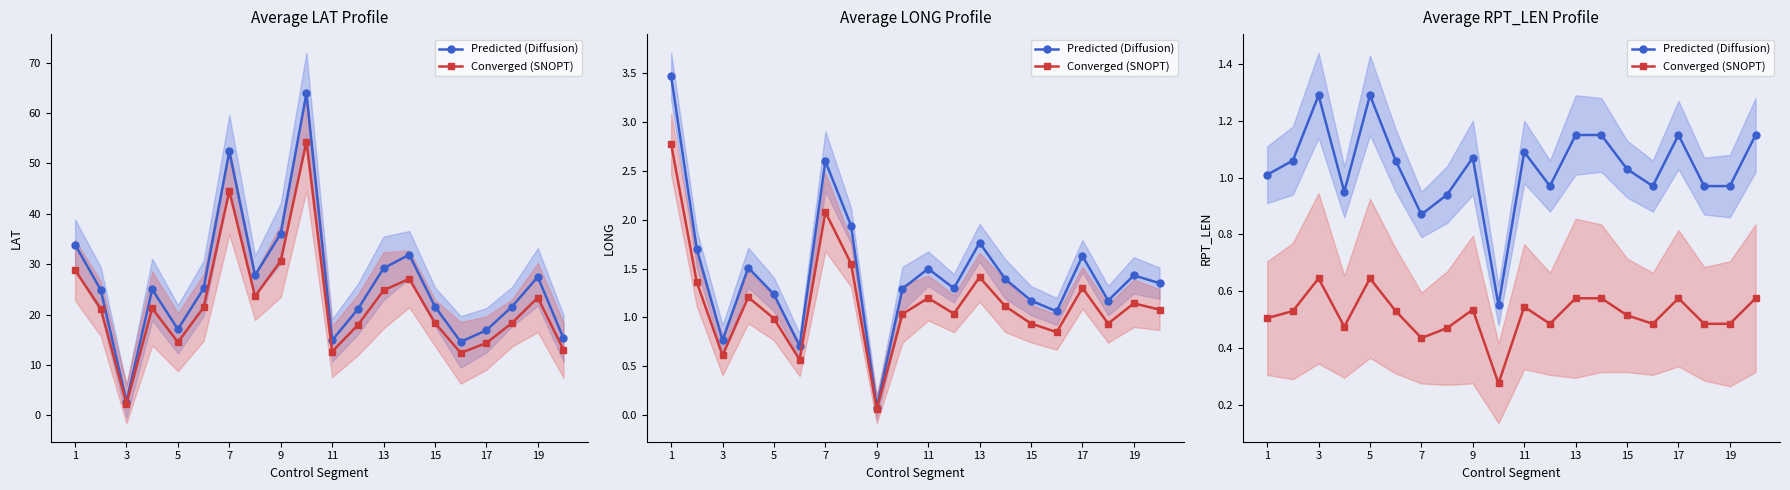

Reading left to right, what are all the values shown in this chart?

Predicted (Diffusion): 1.0	1.1	1.3	0.9	1.3	1.1	0.9	0.9	1.1	0.6	1.1	1.0	1.1	1.1	1.0	1.0	1.1	1.0	1.0	1.1
Converged (SNOPT): 0.5	0.5	0.6	0.5	0.6	0.5	0.4	0.5	0.5	0.3	0.5	0.5	0.6	0.6	0.5	0.5	0.6	0.5	0.5	0.6